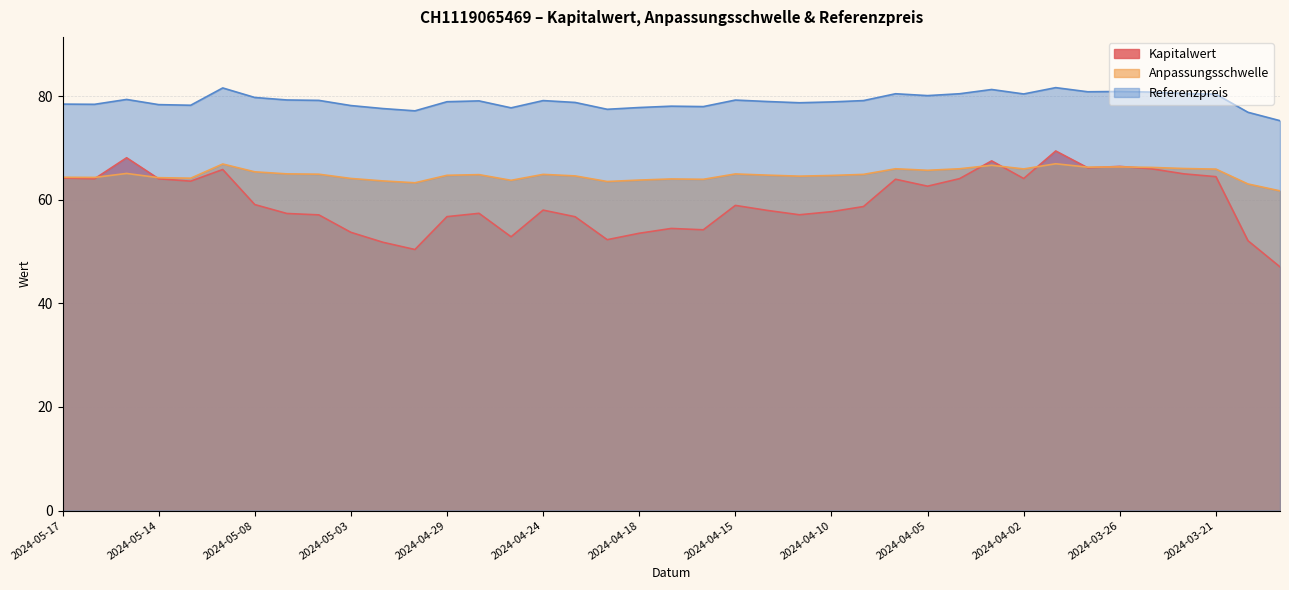

Does the chart display data point markers on the line(s)?

No